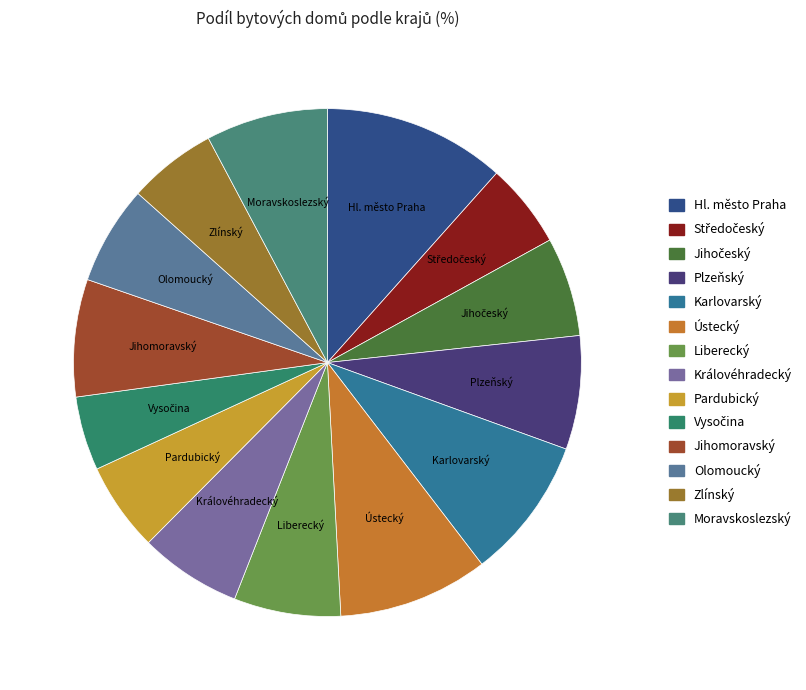

How many slices are in this pie chart?

14